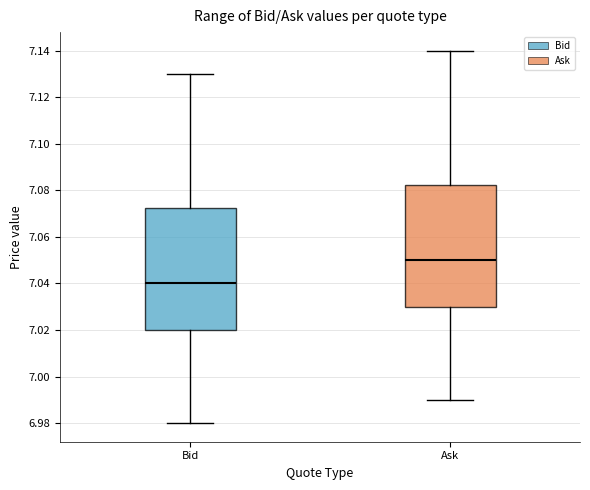

Where does the median line of the box for Bid sit on the y-axis? The values are not printed on the chart, so give them approximately, as read against the axis.

7.040